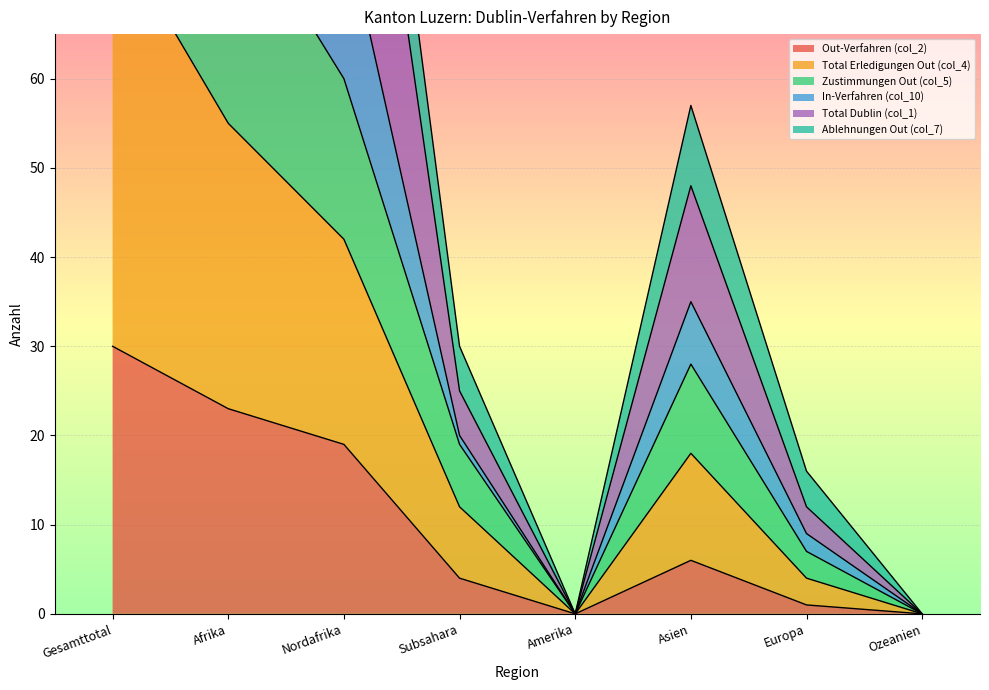

True or false: Zustimmungen Out (col_5) and Out-Verfahren (col_2) cross at least once.

False